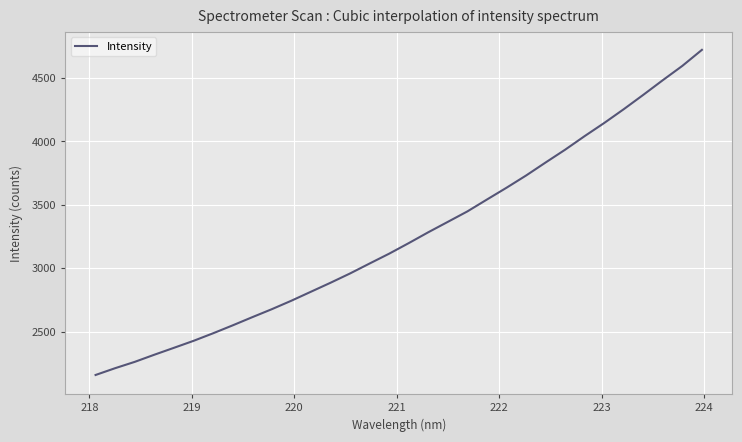

What is the maximum value shown in the chart?

4721.4